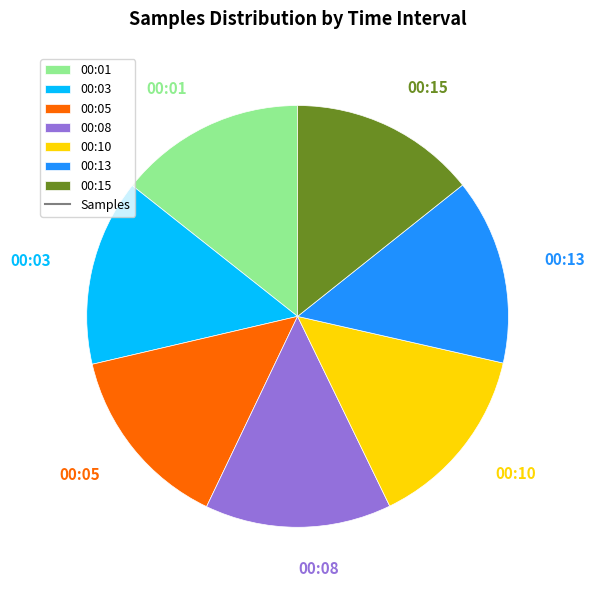

Is the sum of 00:13 and 00:01 greater than half?

No